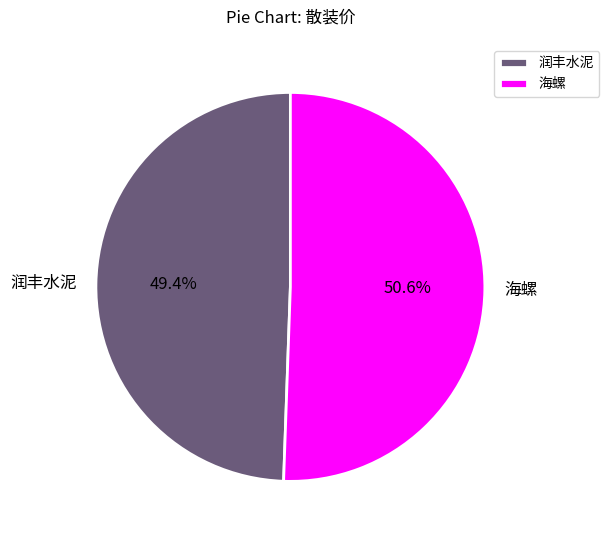

How many slices are in this pie chart?

2